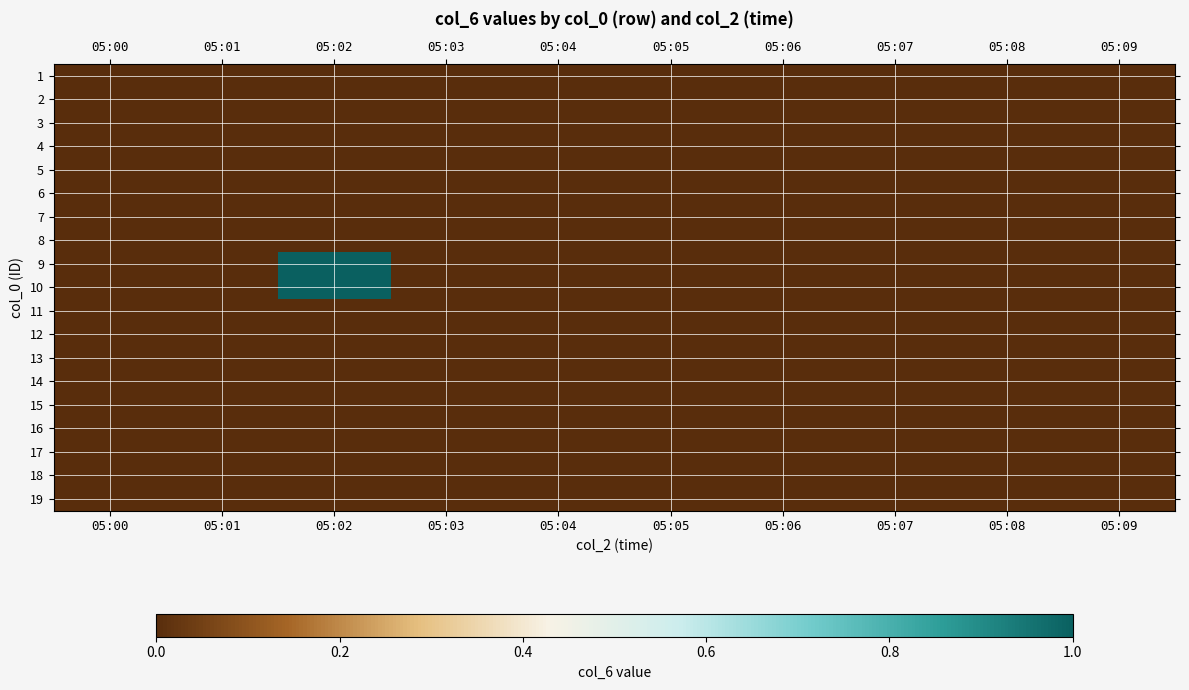

Reading left to right, extract all data points from this chart.

1: 05:00=0	05:01=0	05:02=0	05:03=0	05:04=0	05:05=0	05:06=0	05:07=0	05:08=0	05:09=0
2: 05:00=0	05:01=0	05:02=0	05:03=0	05:04=0	05:05=0	05:06=0	05:07=0	05:08=0	05:09=0
3: 05:00=0	05:01=0	05:02=0	05:03=0	05:04=0	05:05=0	05:06=0	05:07=0	05:08=0	05:09=0
4: 05:00=0	05:01=0	05:02=0	05:03=0	05:04=0	05:05=0	05:06=0	05:07=0	05:08=0	05:09=0
5: 05:00=0	05:01=0	05:02=0	05:03=0	05:04=0	05:05=0	05:06=0	05:07=0	05:08=0	05:09=0
6: 05:00=0	05:01=0	05:02=0	05:03=0	05:04=0	05:05=0	05:06=0	05:07=0	05:08=0	05:09=0
7: 05:00=0	05:01=0	05:02=0	05:03=0	05:04=0	05:05=0	05:06=0	05:07=0	05:08=0	05:09=0
8: 05:00=0	05:01=0	05:02=0	05:03=0	05:04=0	05:05=0	05:06=0	05:07=0	05:08=0	05:09=0
9: 05:00=0	05:01=0	05:02=1	05:03=0	05:04=0	05:05=0	05:06=0	05:07=0	05:08=0	05:09=0
10: 05:00=0	05:01=0	05:02=1	05:03=0	05:04=0	05:05=0	05:06=0	05:07=0	05:08=0	05:09=0
11: 05:00=0	05:01=0	05:02=0	05:03=0	05:04=0	05:05=0	05:06=0	05:07=0	05:08=0	05:09=0
12: 05:00=0	05:01=0	05:02=0	05:03=0	05:04=0	05:05=0	05:06=0	05:07=0	05:08=0	05:09=0
13: 05:00=0	05:01=0	05:02=0	05:03=0	05:04=0	05:05=0	05:06=0	05:07=0	05:08=0	05:09=0
14: 05:00=0	05:01=0	05:02=0	05:03=0	05:04=0	05:05=0	05:06=0	05:07=0	05:08=0	05:09=0
15: 05:00=0	05:01=0	05:02=0	05:03=0	05:04=0	05:05=0	05:06=0	05:07=0	05:08=0	05:09=0
16: 05:00=0	05:01=0	05:02=0	05:03=0	05:04=0	05:05=0	05:06=0	05:07=0	05:08=0	05:09=0
17: 05:00=0	05:01=0	05:02=0	05:03=0	05:04=0	05:05=0	05:06=0	05:07=0	05:08=0	05:09=0
18: 05:00=0	05:01=0	05:02=0	05:03=0	05:04=0	05:05=0	05:06=0	05:07=0	05:08=0	05:09=0
19: 05:00=0	05:01=0	05:02=0	05:03=0	05:04=0	05:05=0	05:06=0	05:07=0	05:08=0	05:09=0